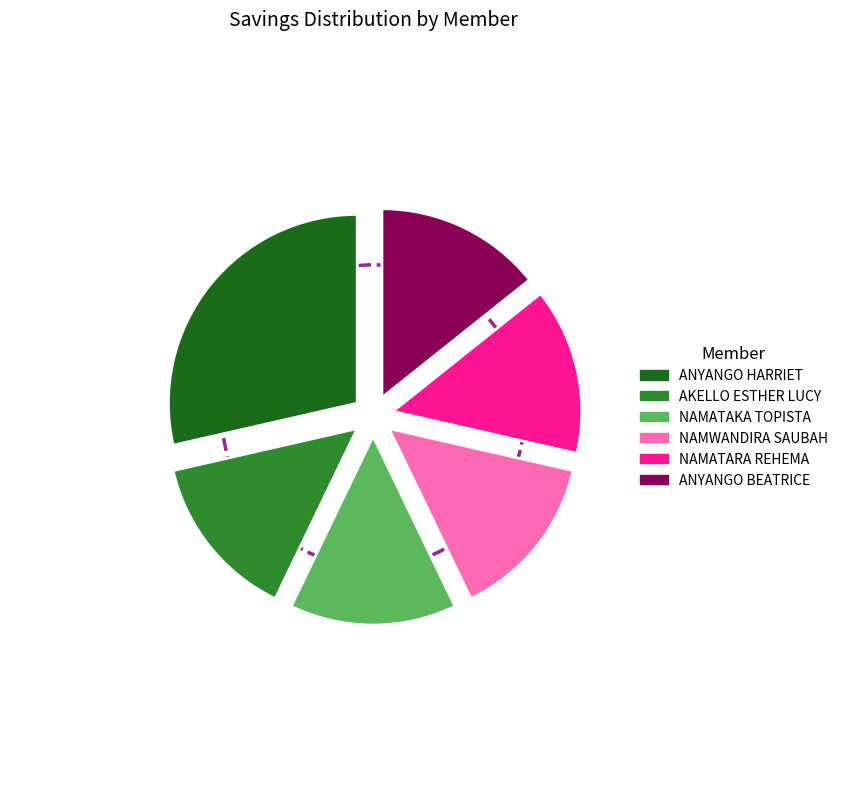

Count the number of slices in the pie.

6